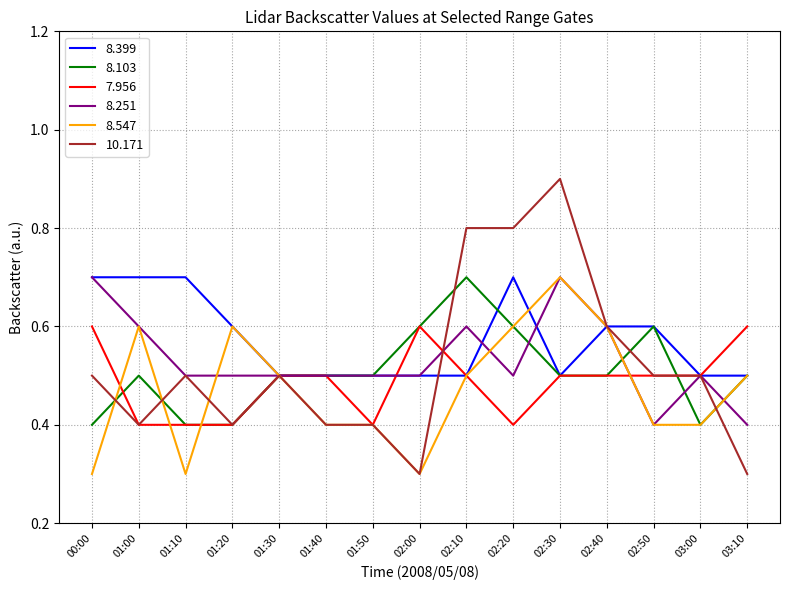

Does the chart have visible grid lines?

Yes